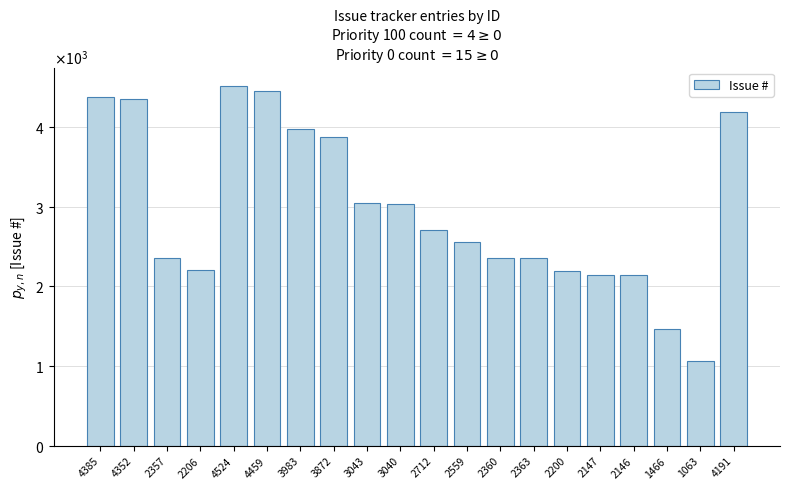

The value at 4524 is 6685. True or false?

False